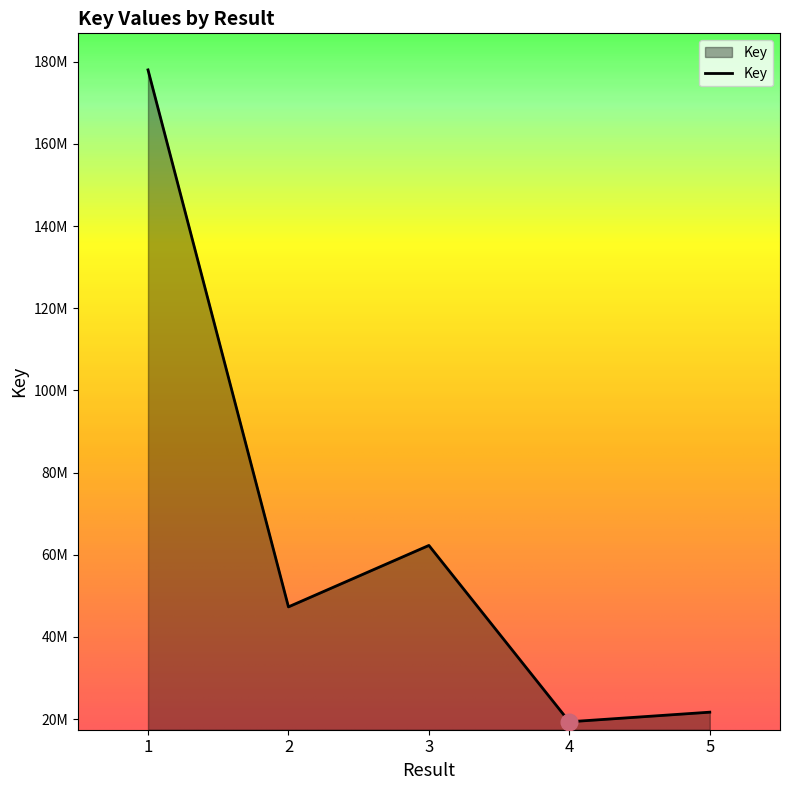

How many interior local peaks (higher than both neighbors) does the data have?

1